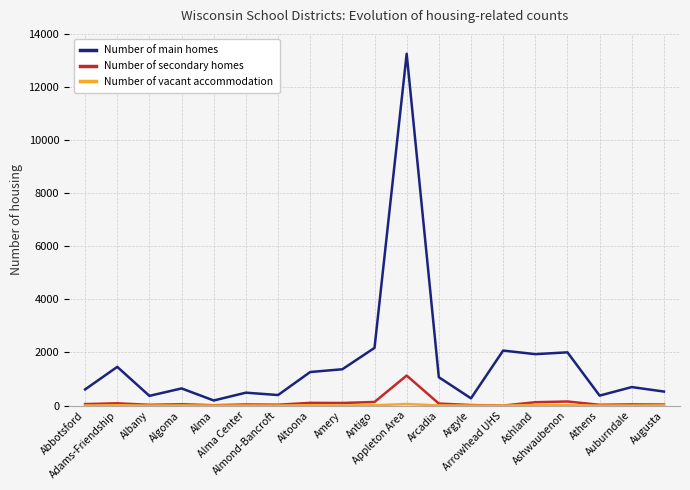

Which series has the widest spread of values?

Number of main homes